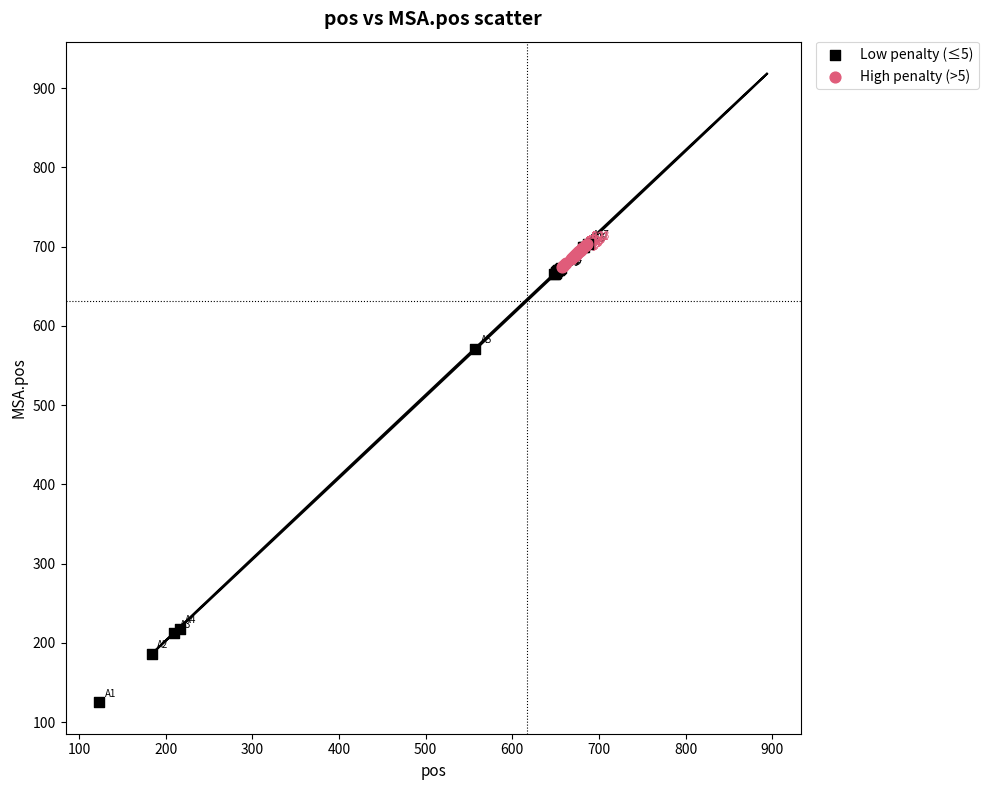

Which series has the largest Y range (max minus min)?

Low penalty (≤5)